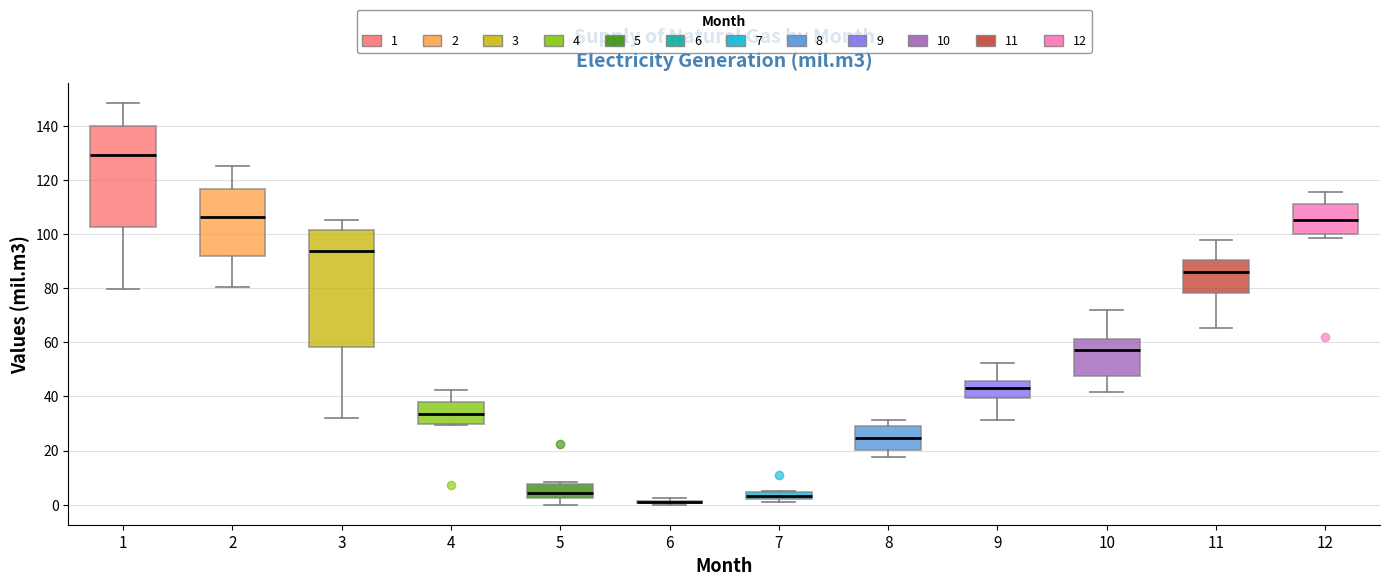

Comparing the boxes themselves (not the whiskers), which one is the tallest?

3